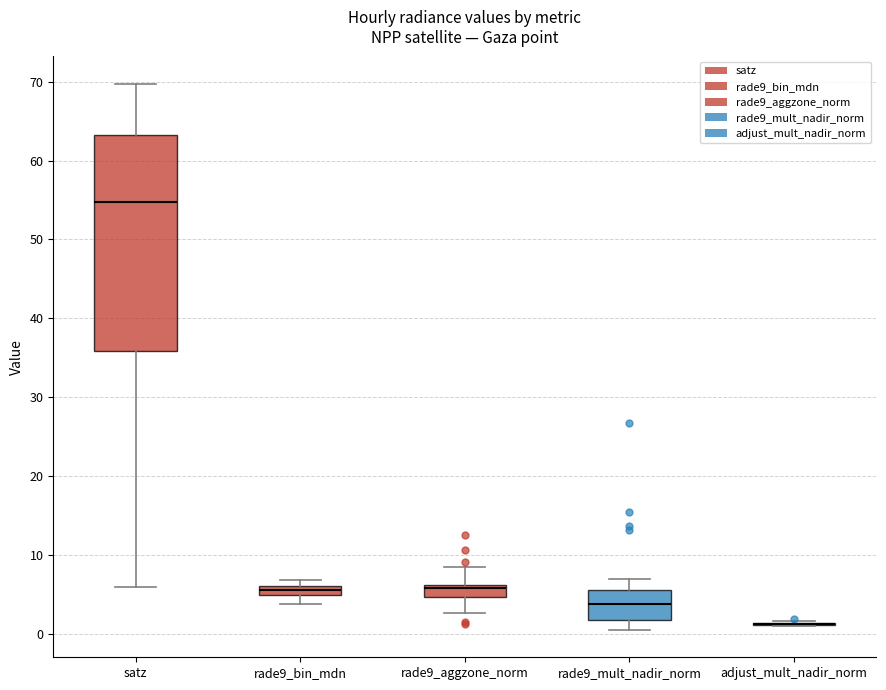

Which box is the tallest, from its lower edge to its upper edge?

satz